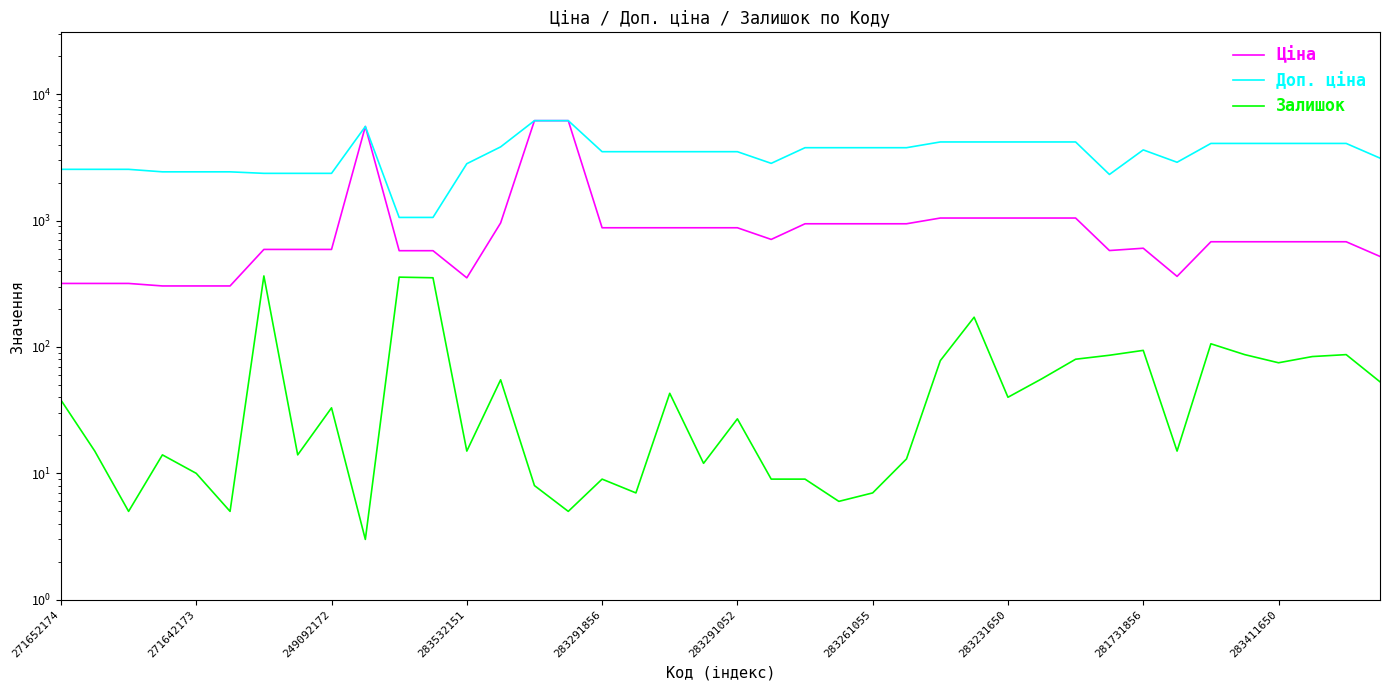

What is the difference between the maximum and minimum values in the Ціна series?

5878.5